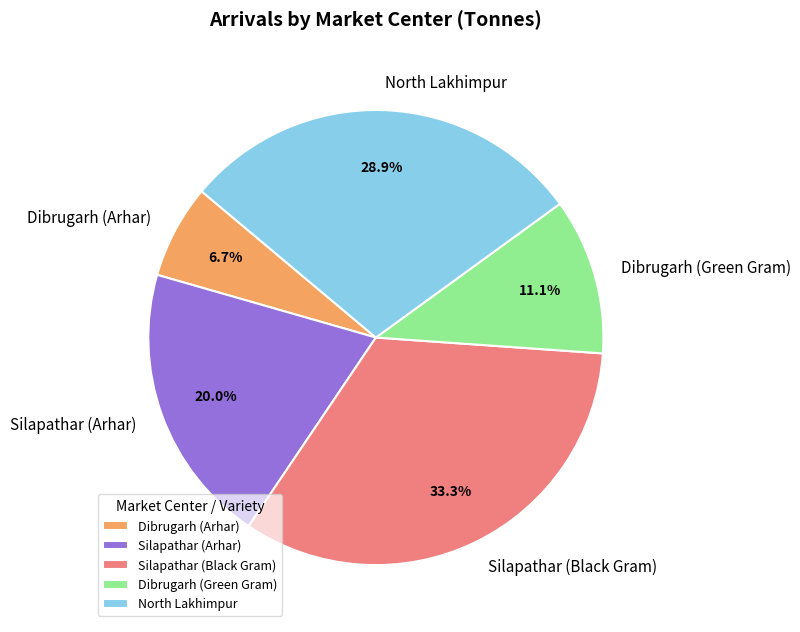

To the nearest percent, what portion does North Lakhimpur represent?

29%